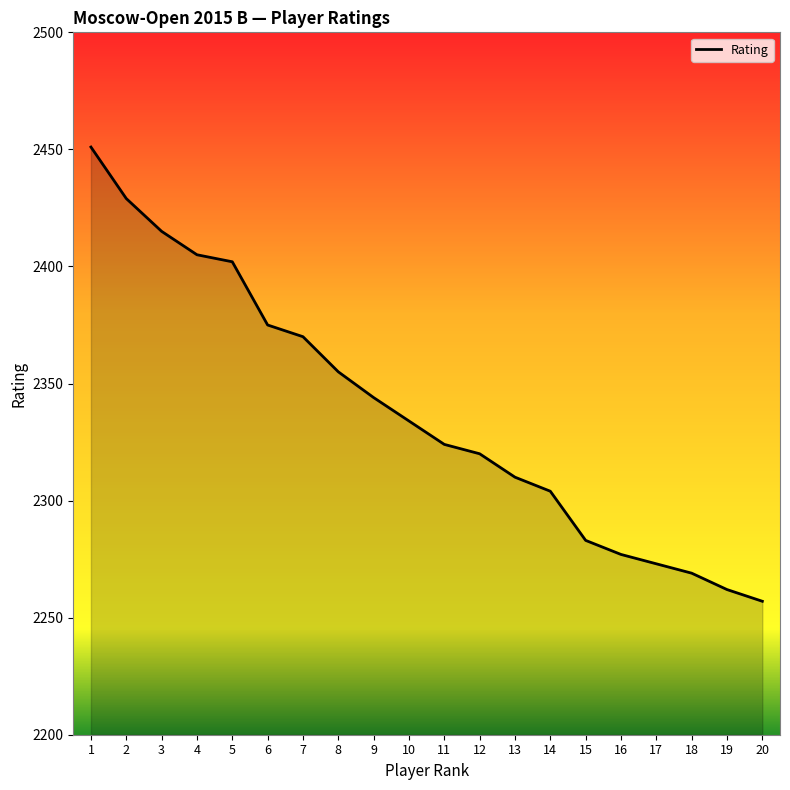

What is the minimum value shown in the chart?

2257